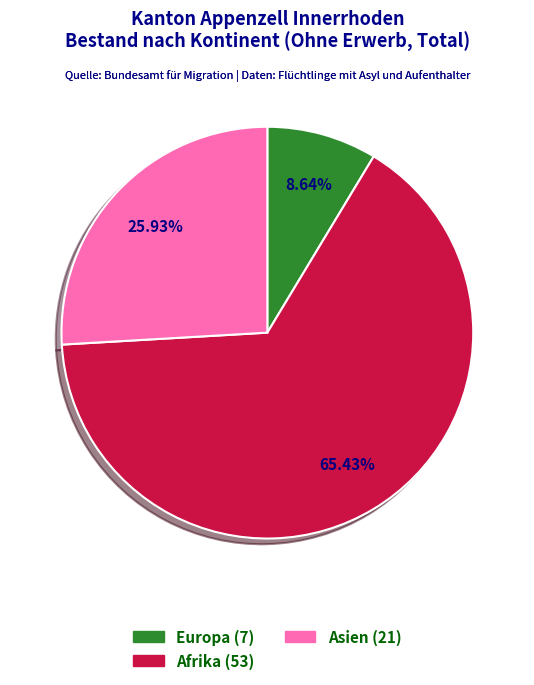

Is it true that Europa is 1% of the pie?

False